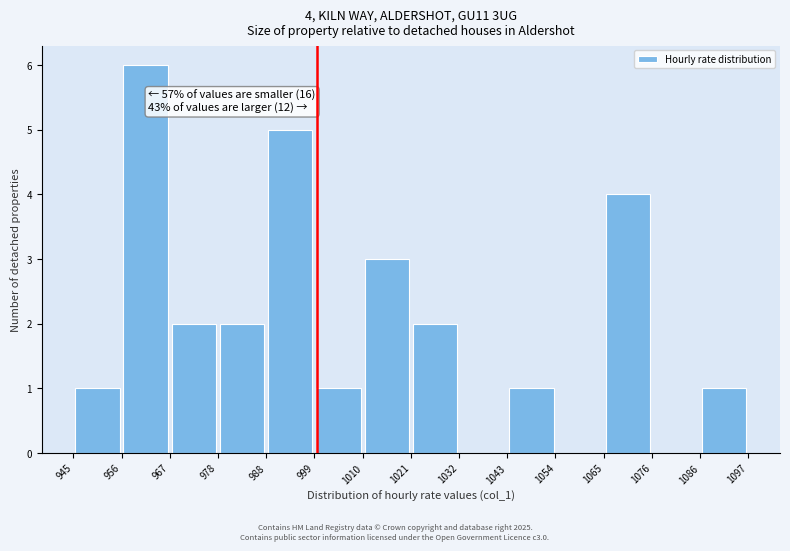

Which range on the x-axis has the tallest bar?

956 to 967